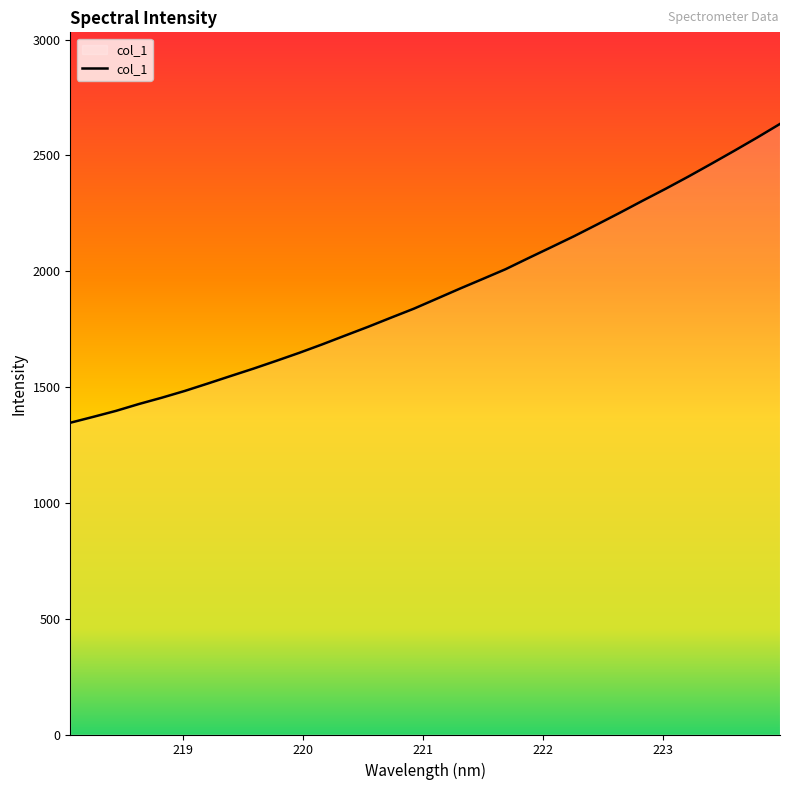

What is the difference between the maximum and minimum values?

1290.0